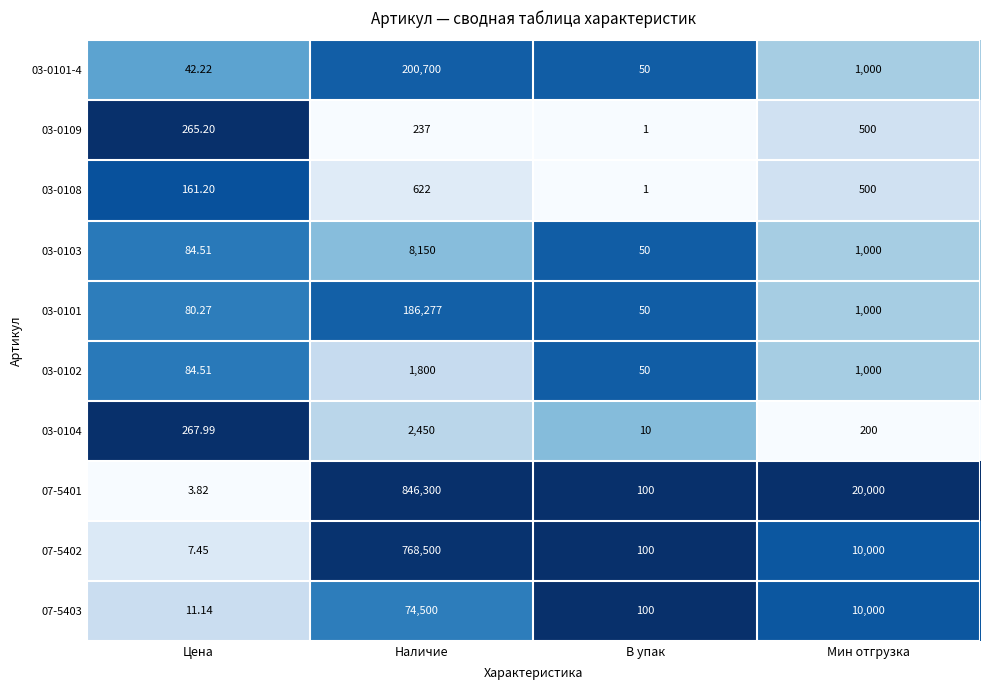

At which category is the sum across all series the highest?

Наличие